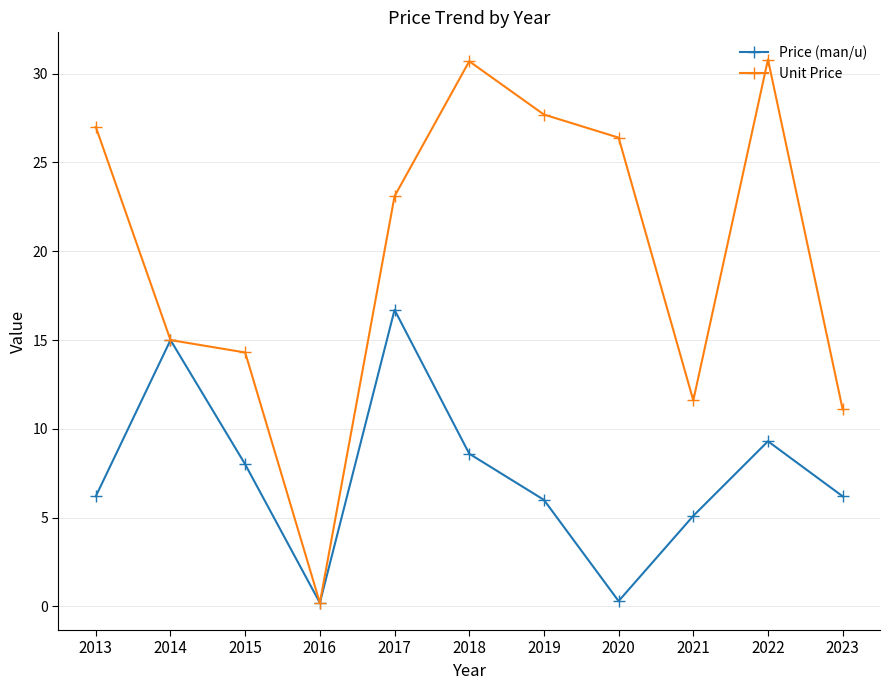

How many lines are shown in the chart?

2